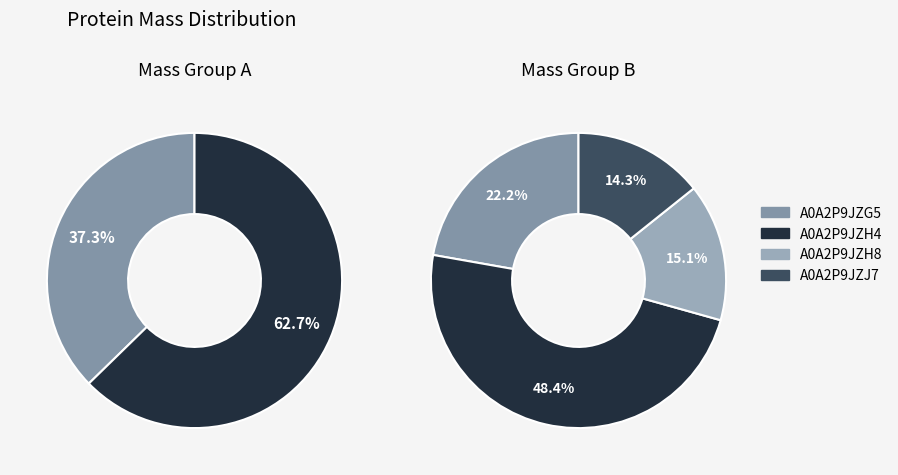

To the nearest percent, what portion does A0A2P9JZH4 represent?

48%